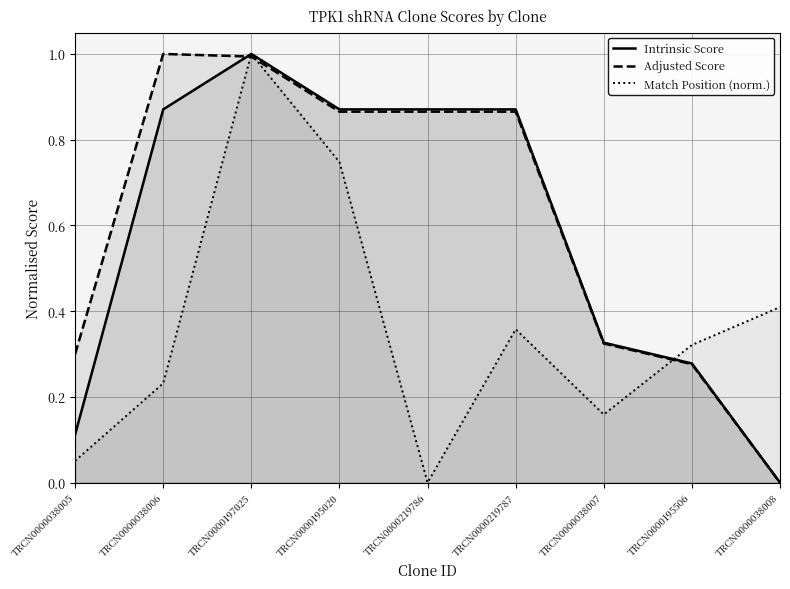

Where is Adjusted Score nearest to the value 0?

TRCN0000038008